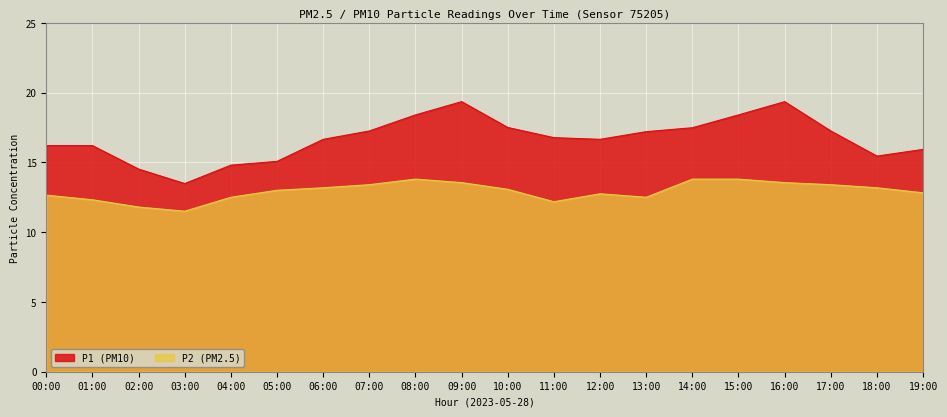

Reading left to right, what are all the values shown in this chart?

P1: 00:00=16.2	01:00=16.2	02:00=14.5	03:00=13.5	04:00=14.8	05:00=15.1	06:00=16.6	07:00=17.2	08:00=18.4	09:00=19.4	10:00=17.5	11:00=16.8	12:00=16.6	13:00=17.2	14:00=17.5	15:00=18.4	16:00=19.4	17:00=17.2	18:00=15.4	19:00=15.9
P2: 00:00=12.7	01:00=12.3	02:00=11.8	03:00=11.5	04:00=12.5	05:00=13.0	06:00=13.2	07:00=13.4	08:00=13.8	09:00=13.6	10:00=13.1	11:00=12.2	12:00=12.8	13:00=12.5	14:00=13.8	15:00=13.8	16:00=13.6	17:00=13.4	18:00=13.2	19:00=12.8